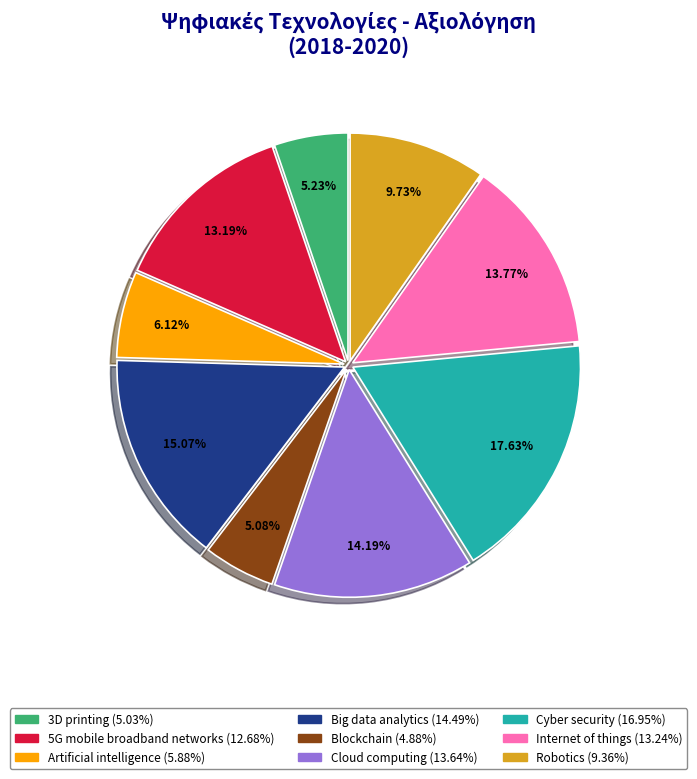

To the nearest percent, what portion does Blockchain represent?

5%